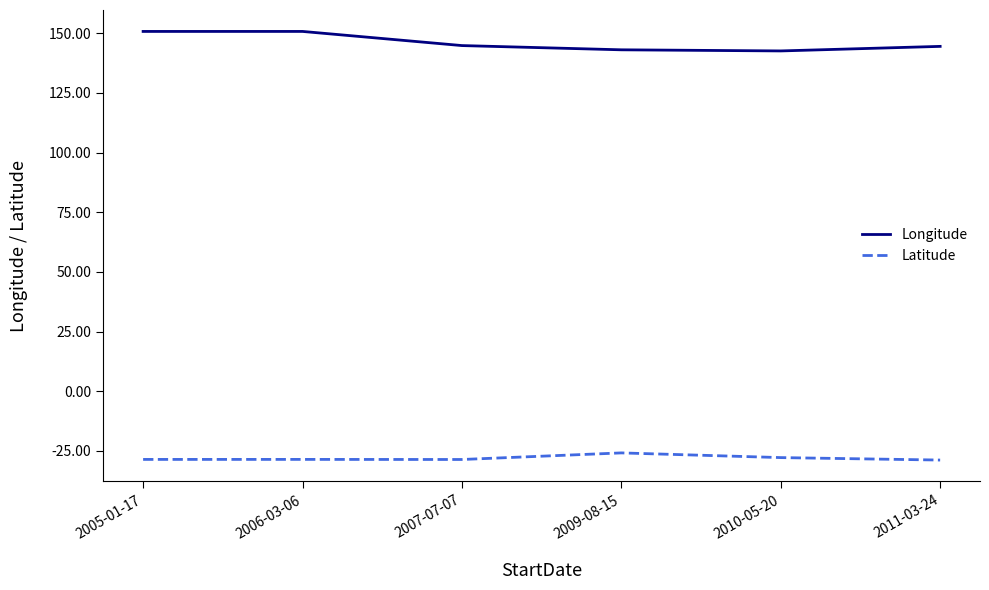

Which series has the largest total across all categories?

Longitude